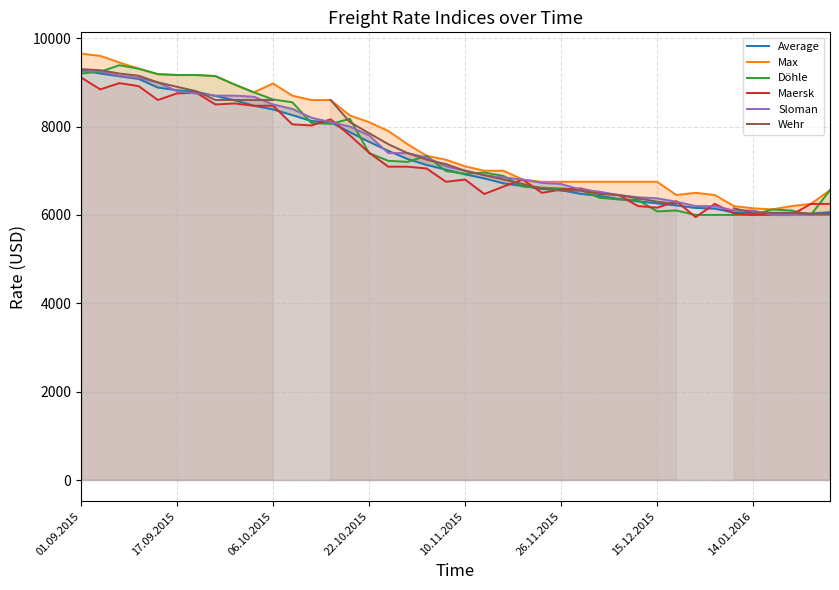

What is the difference between the maximum and minimum values in the Wehr series?

3275.0